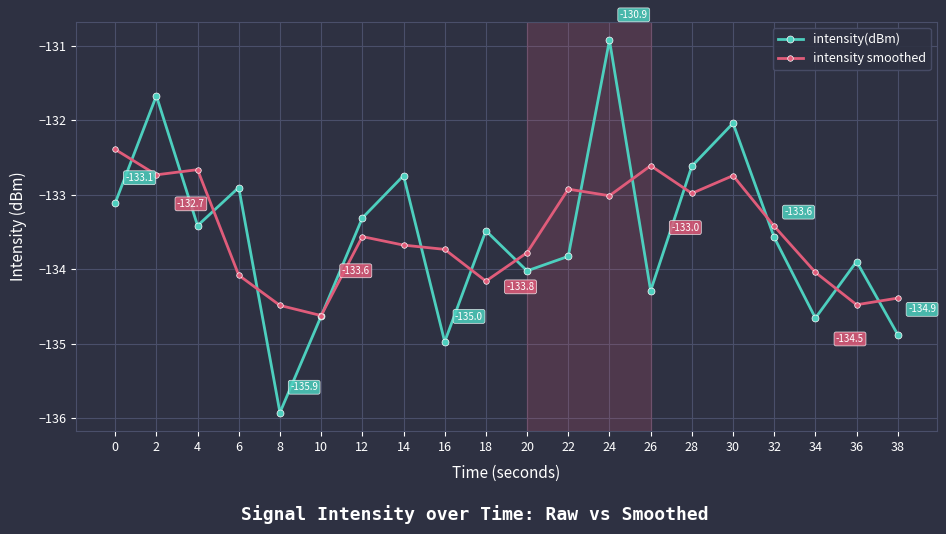

Is the value of intensity smoothed at 8 greater than the value of intensity(dBm) at 20?

No